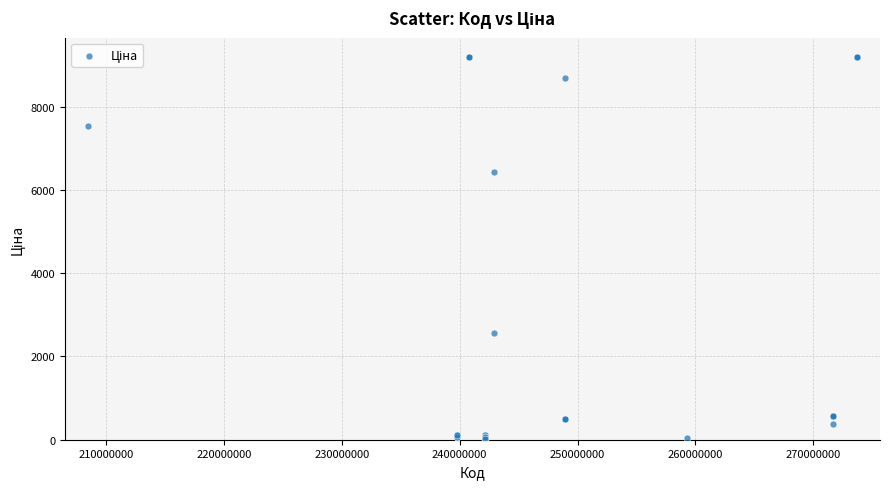

What Y value in the scatter plot is closest to 4605?

6437.4